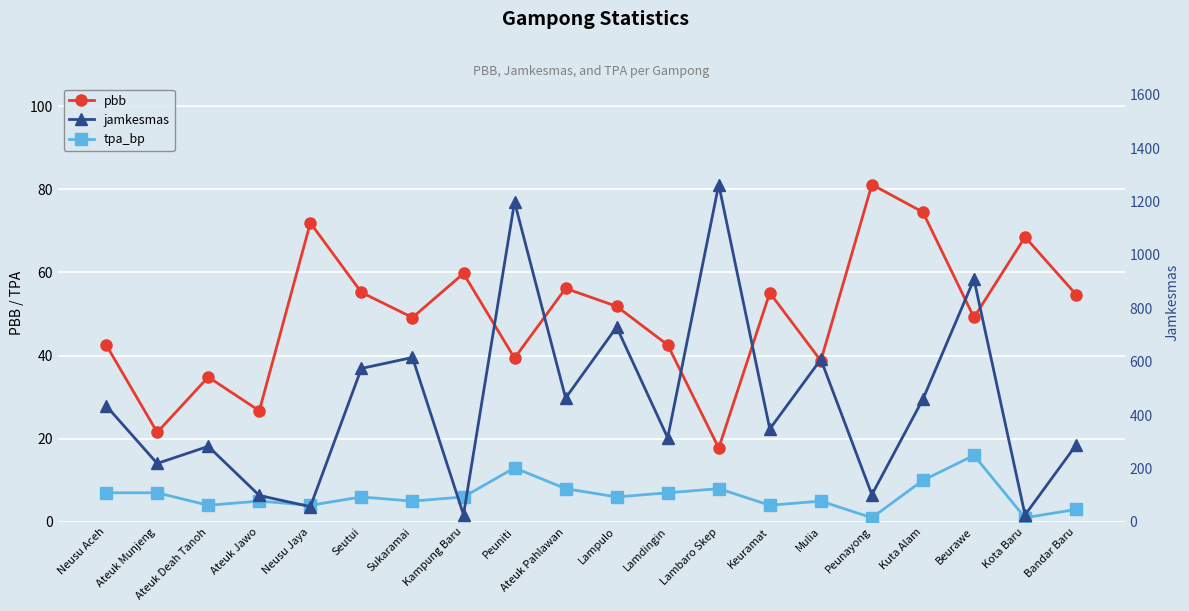

True or false: tpa_bp and jamkesmas intersect in this chart.

False